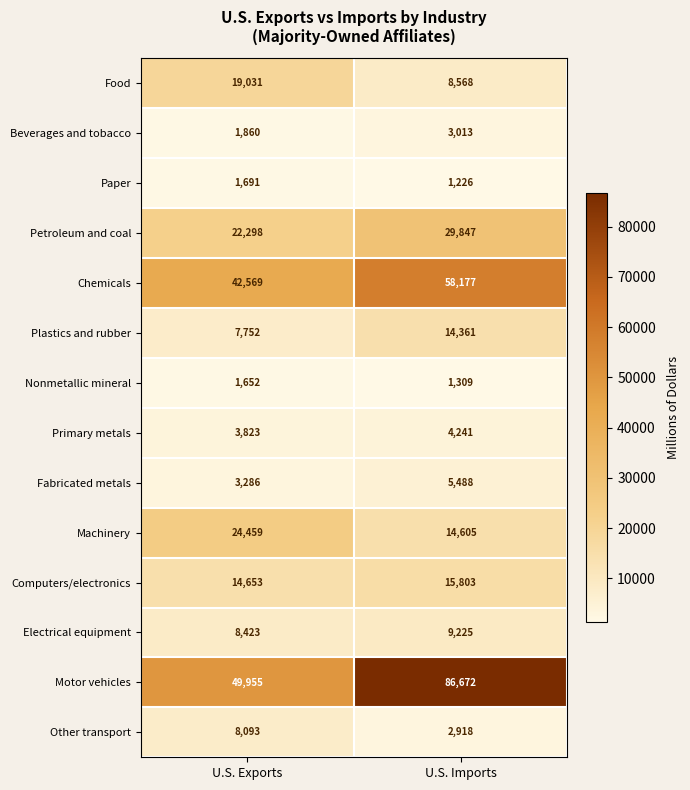

Between U.S. Exports and U.S. Imports, which series saw the biggest shift?

Motor vehicles